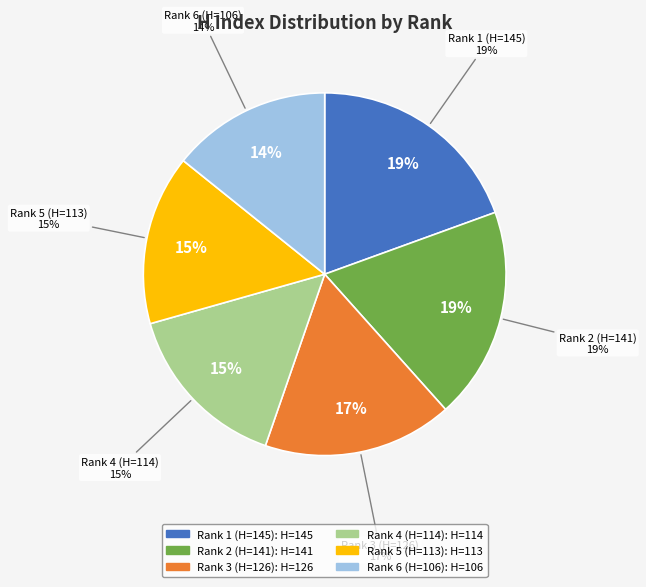

How much of the chart is everything except Rank 3 (H=126)?

83.1%